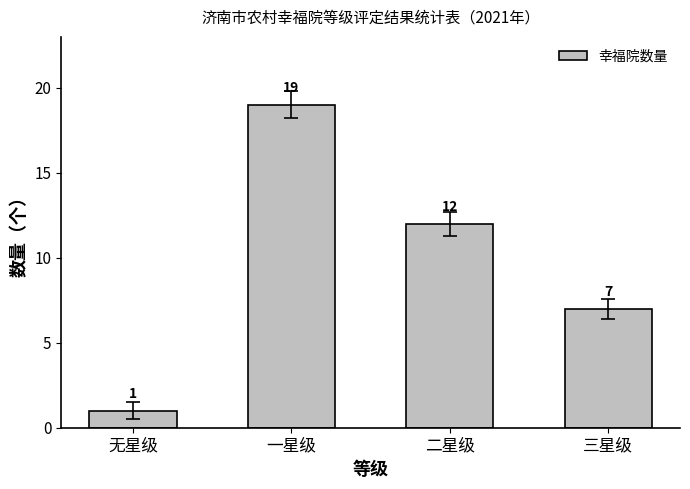

What is the ratio of the value at 无星级 to the value at 一星级?

0.1